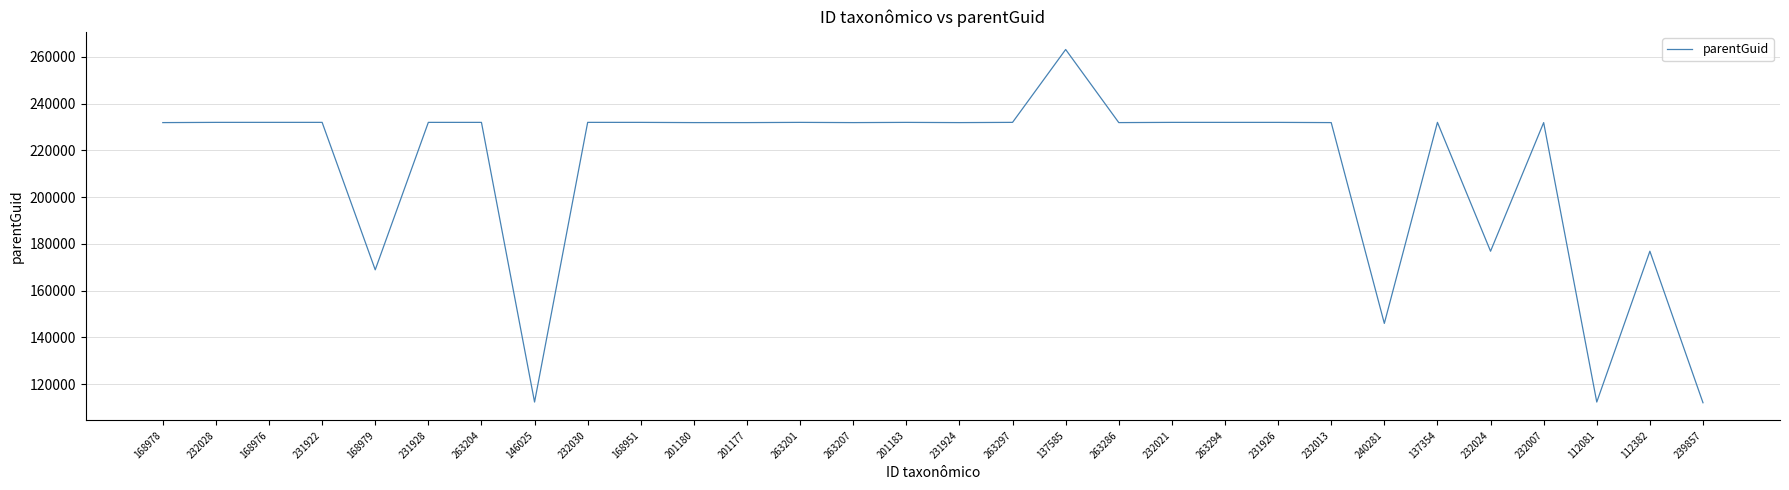

True or false: the data shows 88225 at 201180.

False